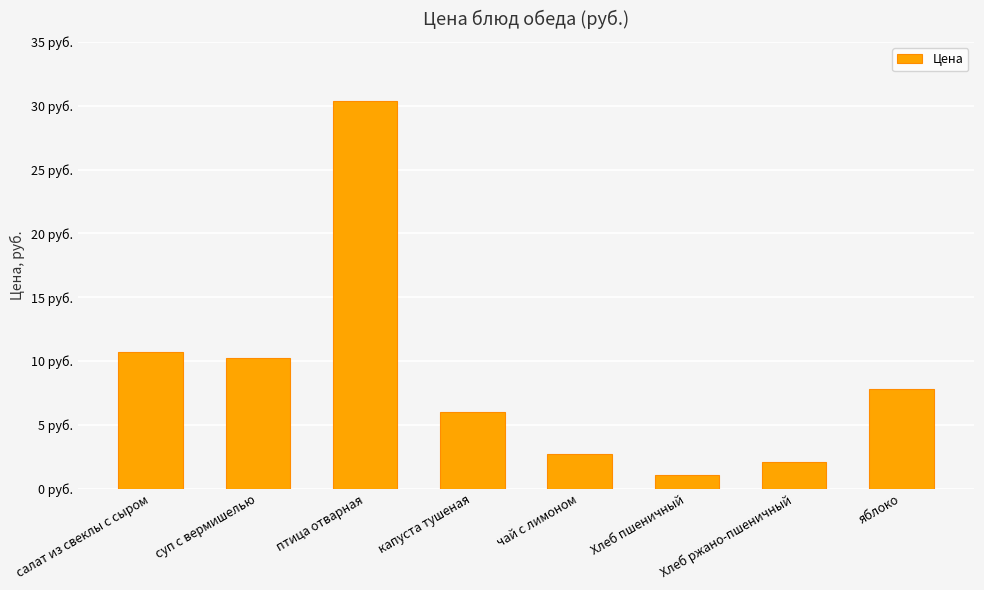

Is it true that the value at птица отварная is 30.4?

True